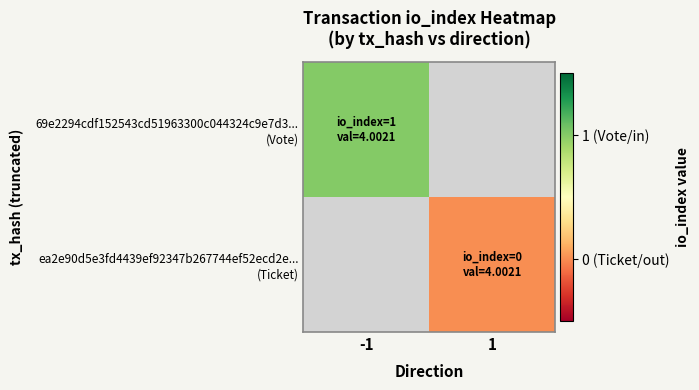

List the series in order of their overall mean, highest first.

69e2294cdf152543cd51963300c044324c9e7d3... (Vote), ea2e90d5e3fd4439ef92347b267744ef52ecd2e... (Ticket)